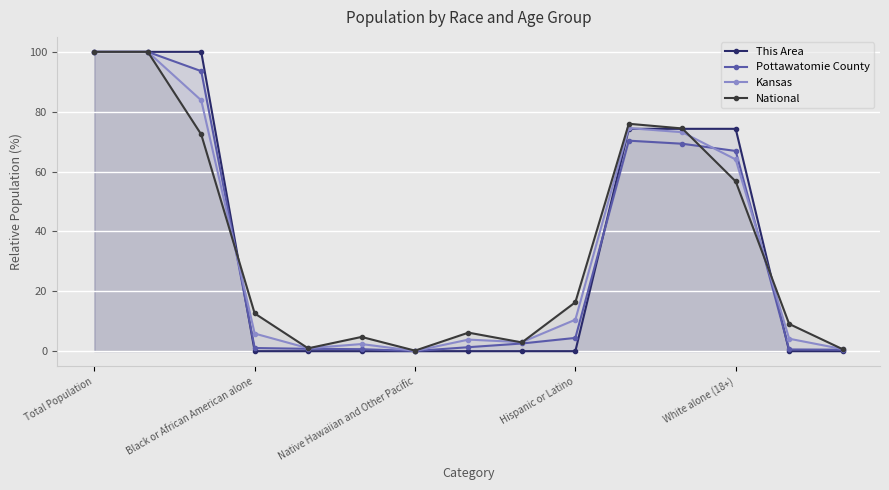

True or false: Pottawatomie County has more than 0 points higher than both neighbors.

True